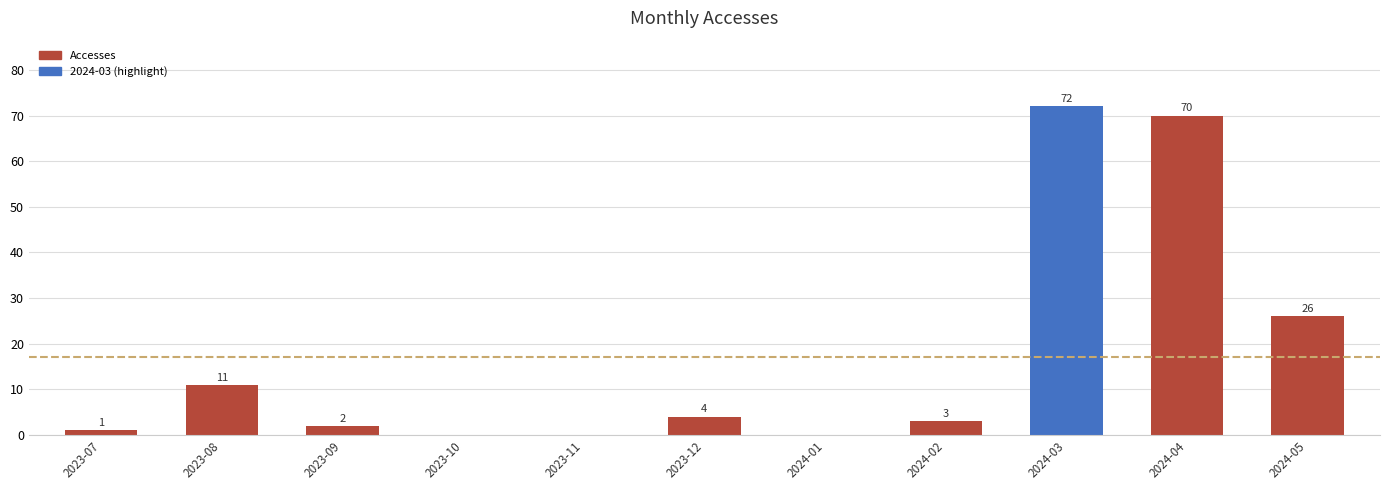

Which category has the highest value across all series?

2024-03